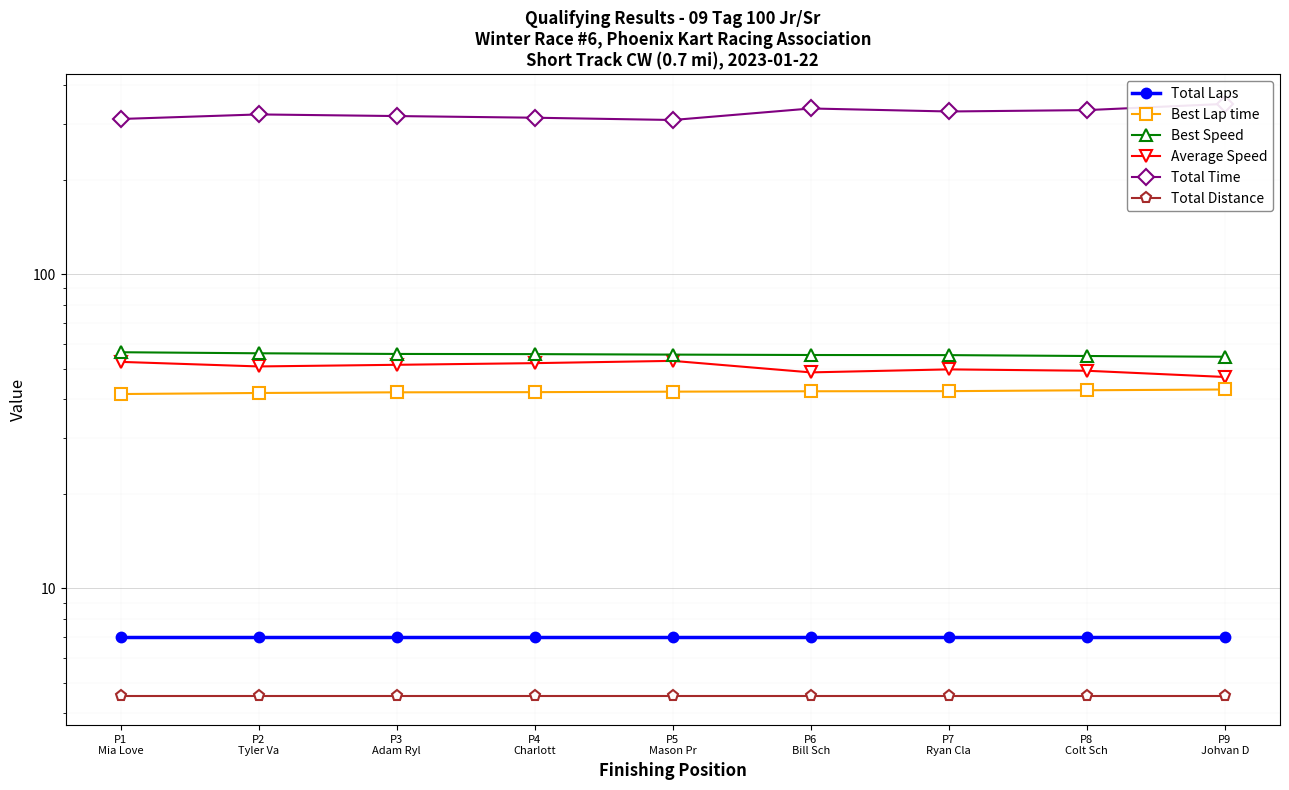

List the labels in order of Total Distance value, largest first.

P1
Mia Love, P2
Tyler Va, P3
Adam Ryl, P4
Charlott, P5
Mason Pr, P6
Bill Sch, P7
Ryan Cla, P8
Colt Sch, P9
Johvan D